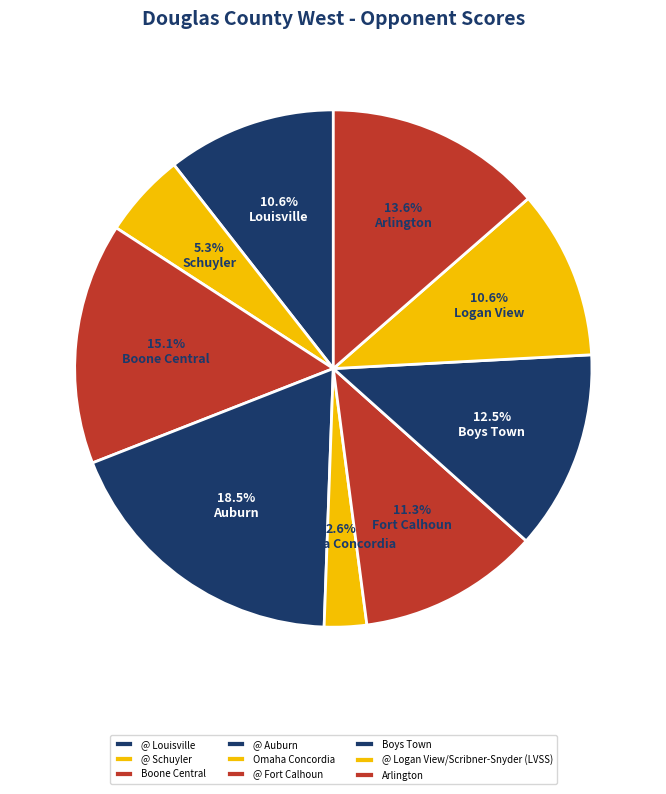

What is the ratio of the value at @ Fort Calhoun to the value at @ Louisville?

1.1